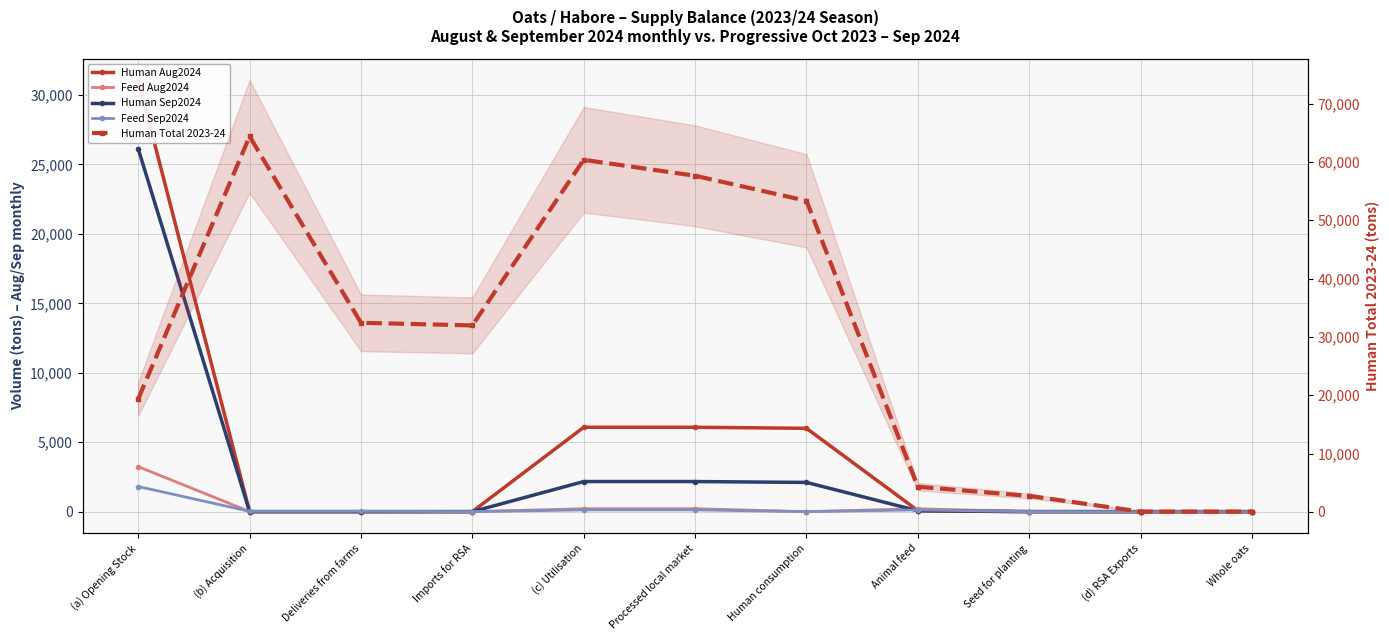

What is the total value across all series at Deliveries from farms?

32447